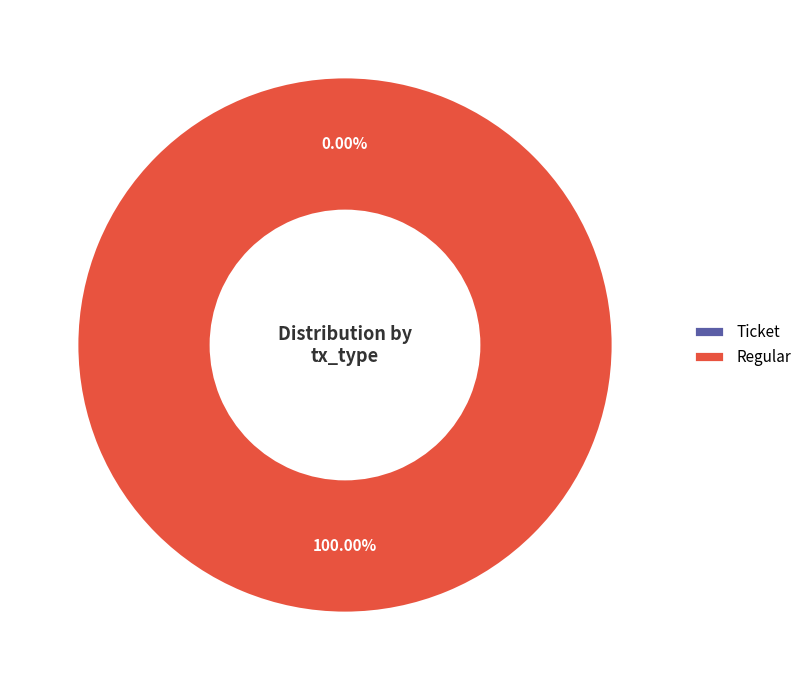

To the nearest percent, what is the difference between the largest and smallest slice percentages?

100%